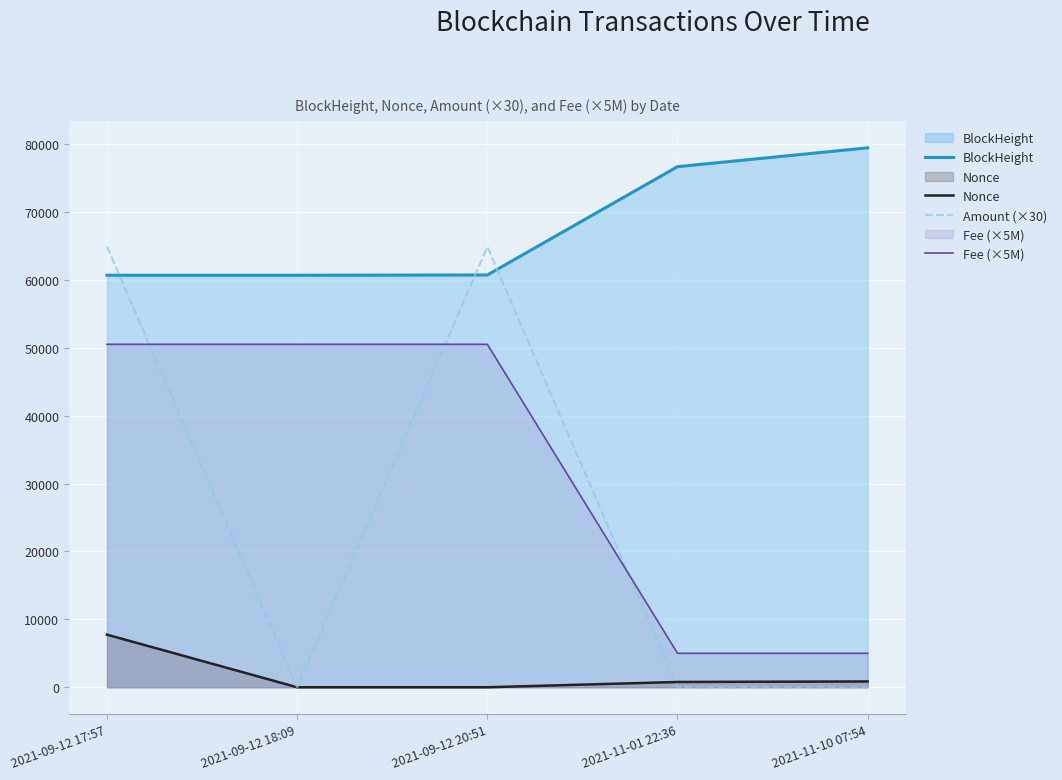

True or false: BlockHeight has more than 1 points higher than both neighbors.

False